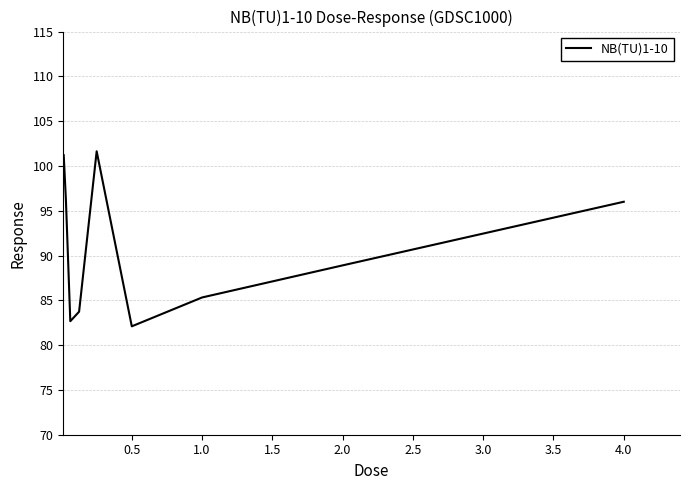

How many interior local valleys (lower than both neighbors) does the data have?

2